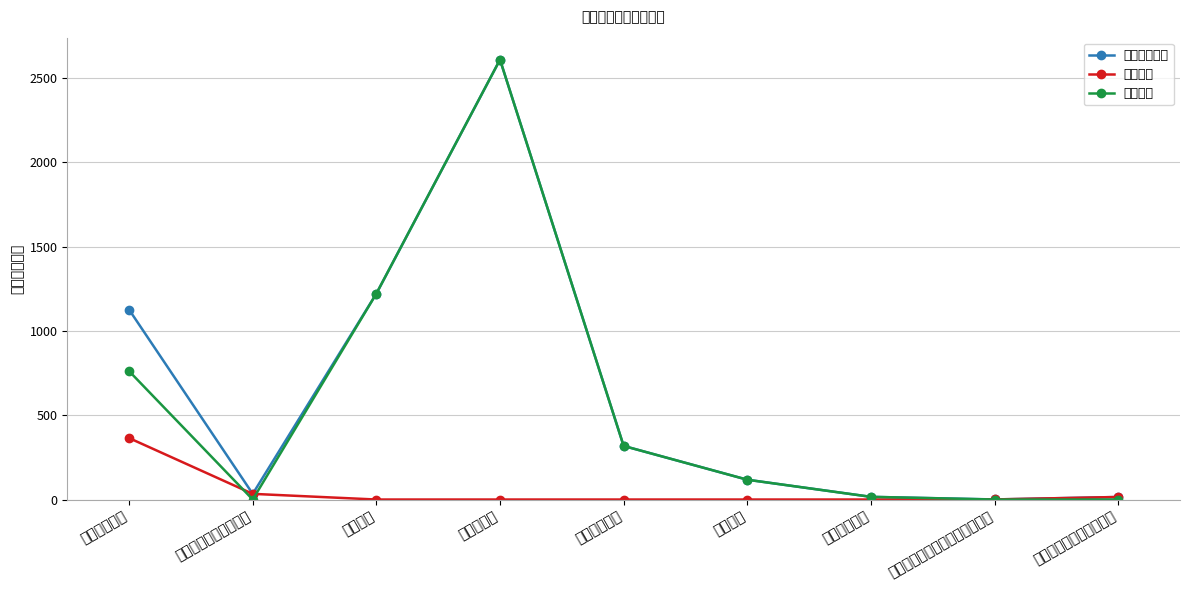

Is the value of 项目支出 at 民政管理事务 greater than the value of 本年支出合计 at 其他生活救助?

Yes